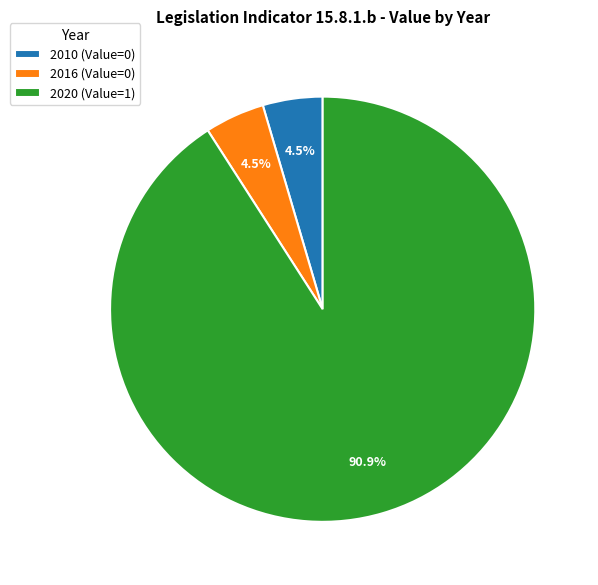

Which category accounts for the majority?

2020